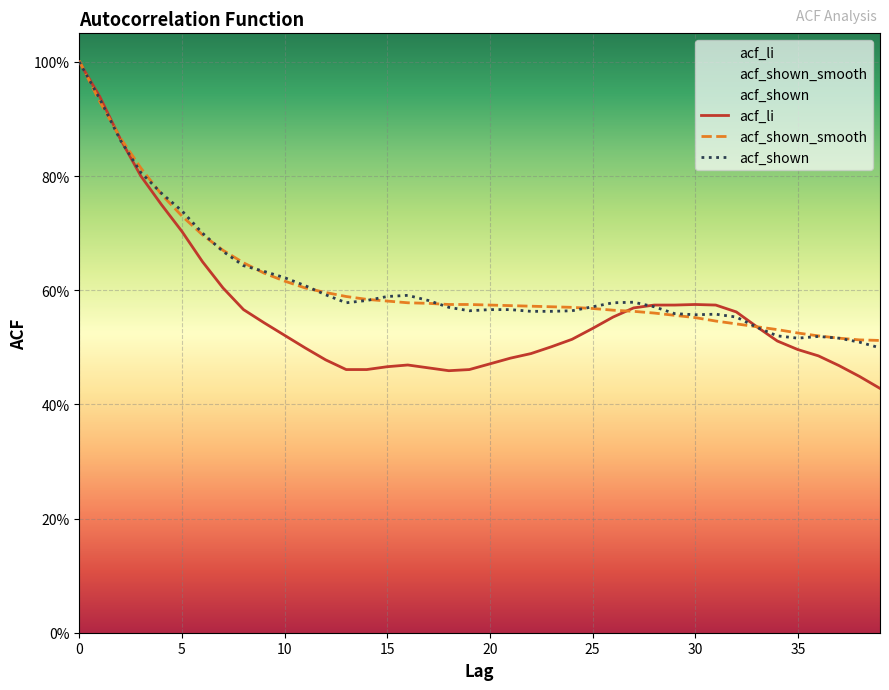

Which series has the largest total across all categories?

acf_shown